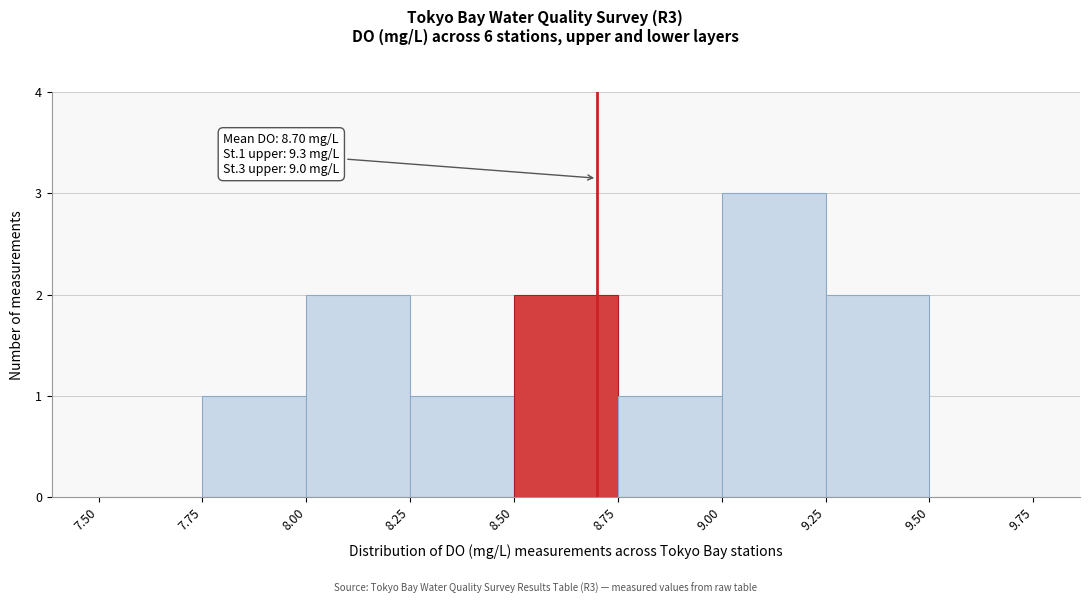

Over which range of the x-axis is the bar tallest?

9.00 to 9.25